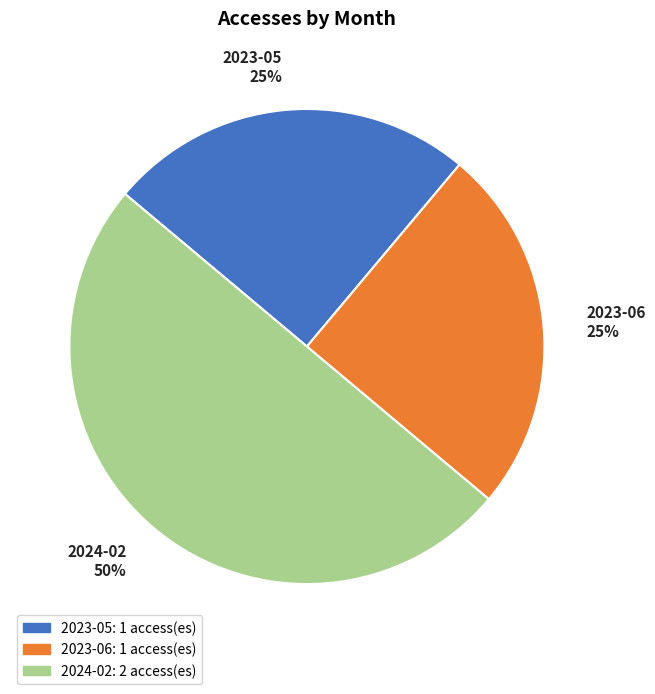

Approximately how many times larger is the value at 2024-02 compared to 2023-06?

2.0